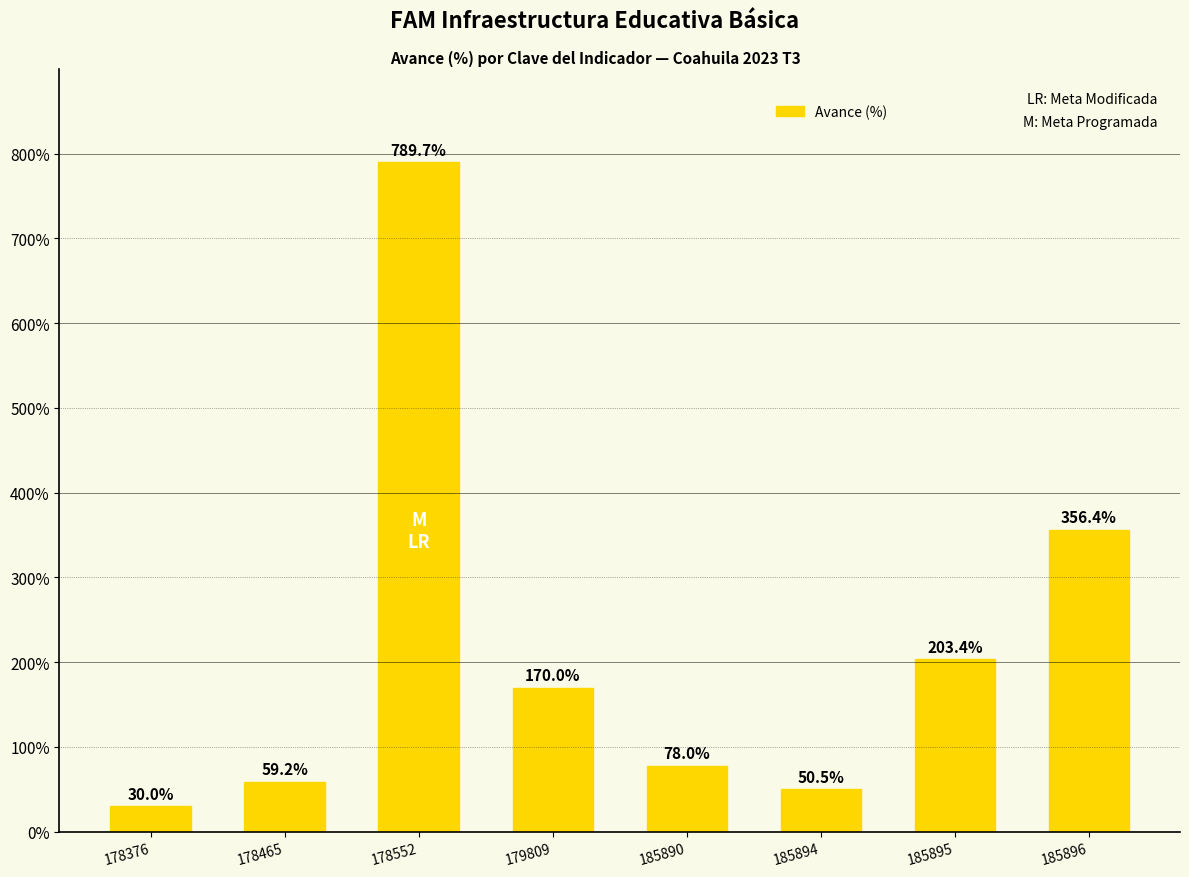

Reading left to right, what are all the values shown in this chart?

178376=30.0	178465=59.2	178552=789.7	179809=170.0	185890=78.0	185894=50.5	185895=203.4	185896=356.4